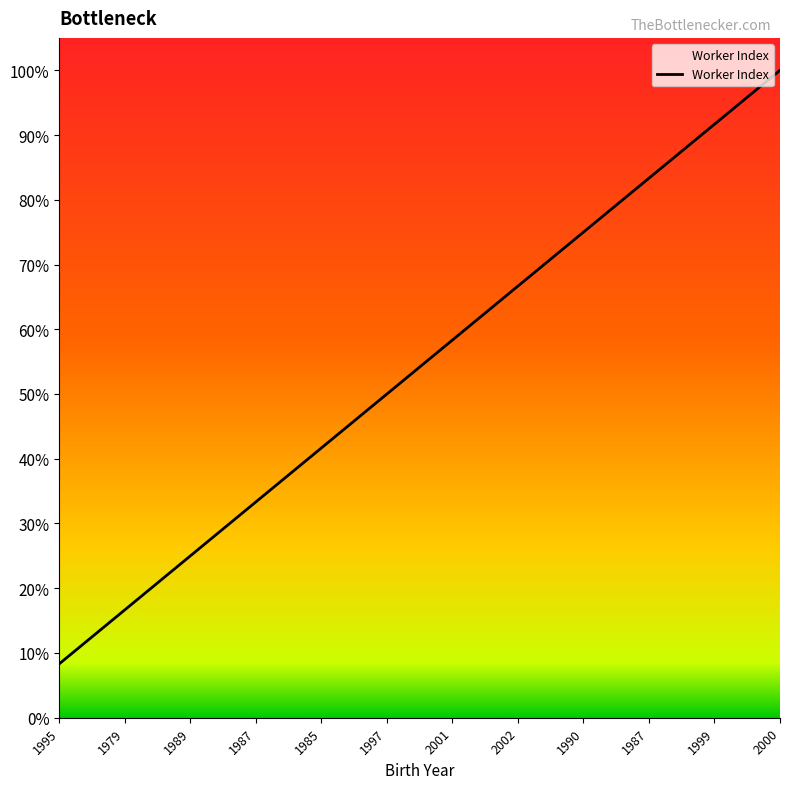

Does the chart display data point markers on the line(s)?

No